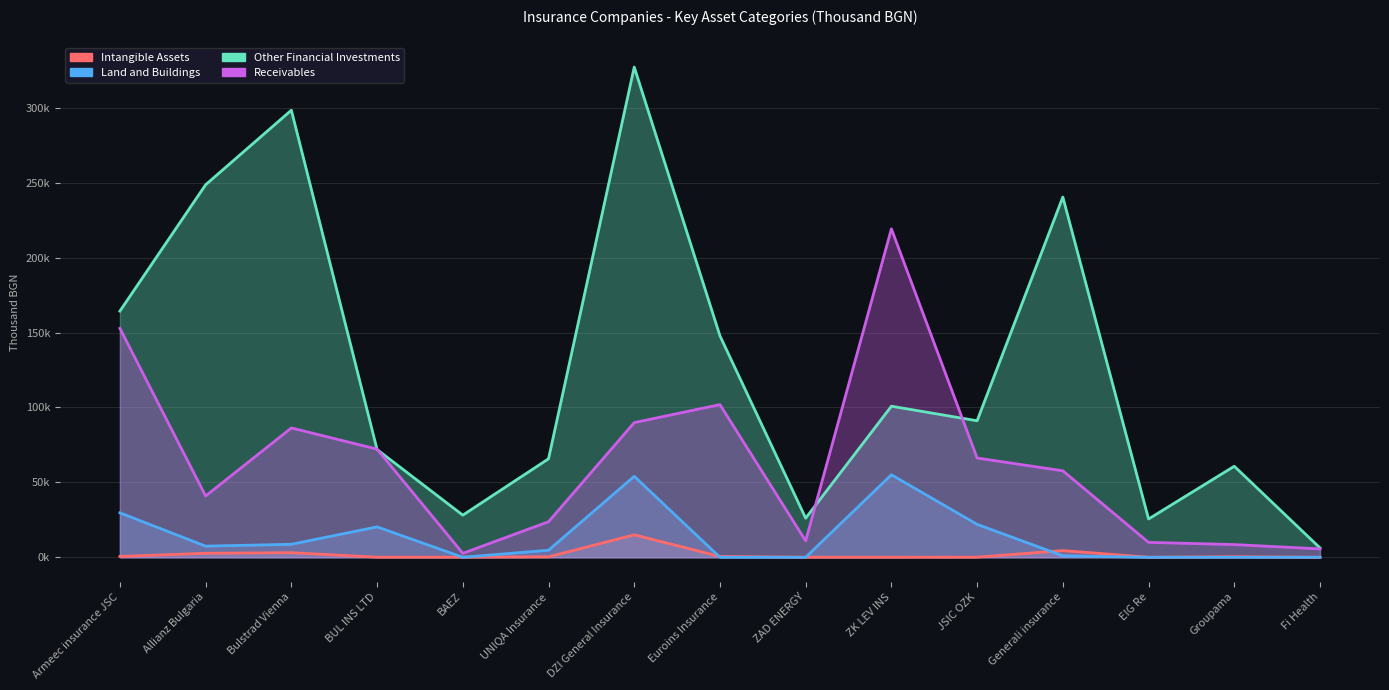

What is the value of the Other Financial Investments point at the 7th from the left?

327178.0